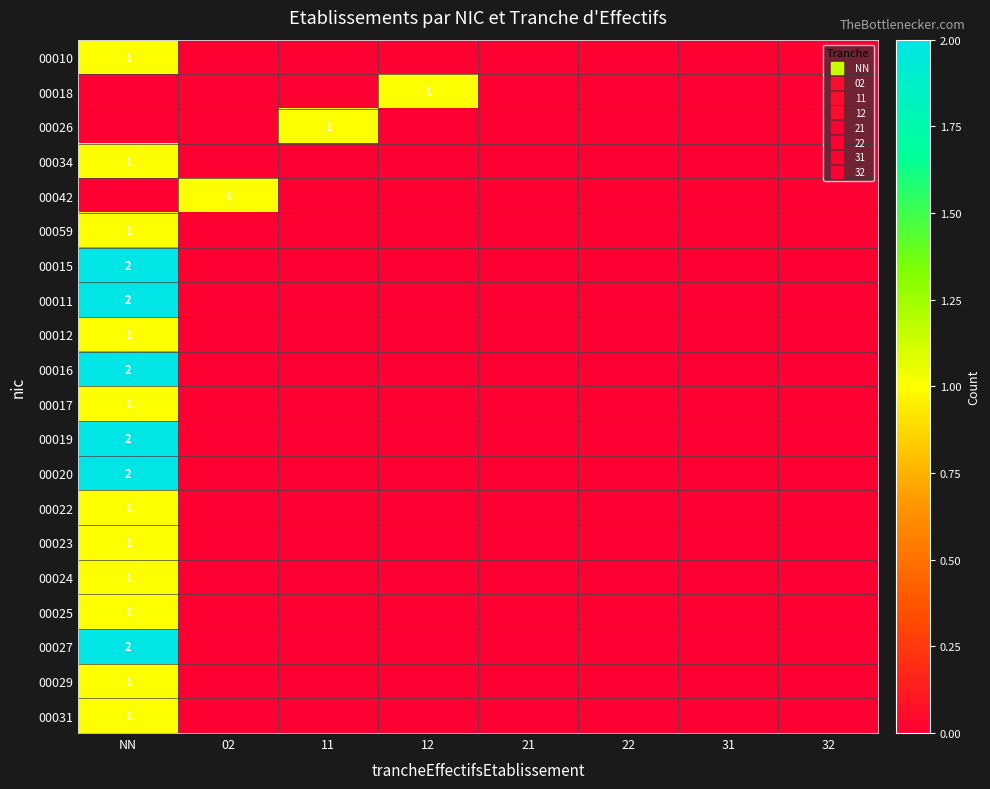

What is the total value across all series at 12?

1